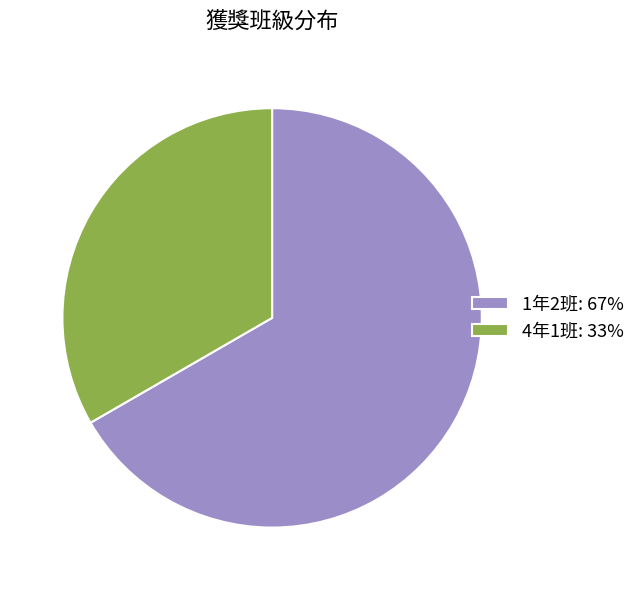

Combined, do 4年1班: 33% and 1年2班: 67% account for over 50%?

Yes